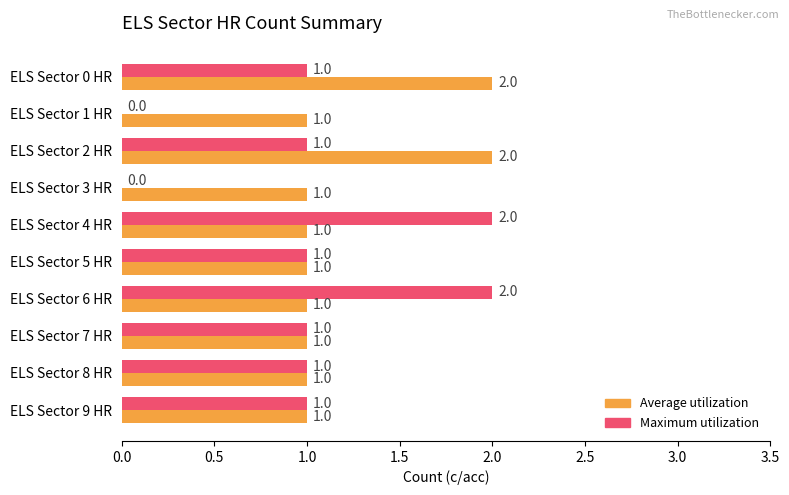

What are all the series names shown in the legend?

Average utilization, Maximum utilization